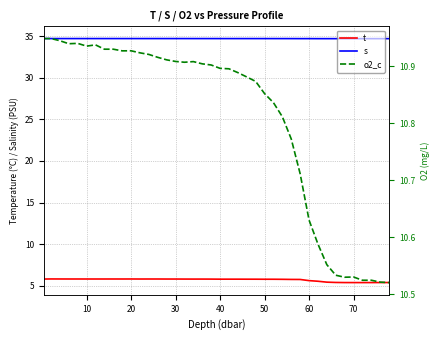

What are all the series names shown in the legend?

t, s, o2_c